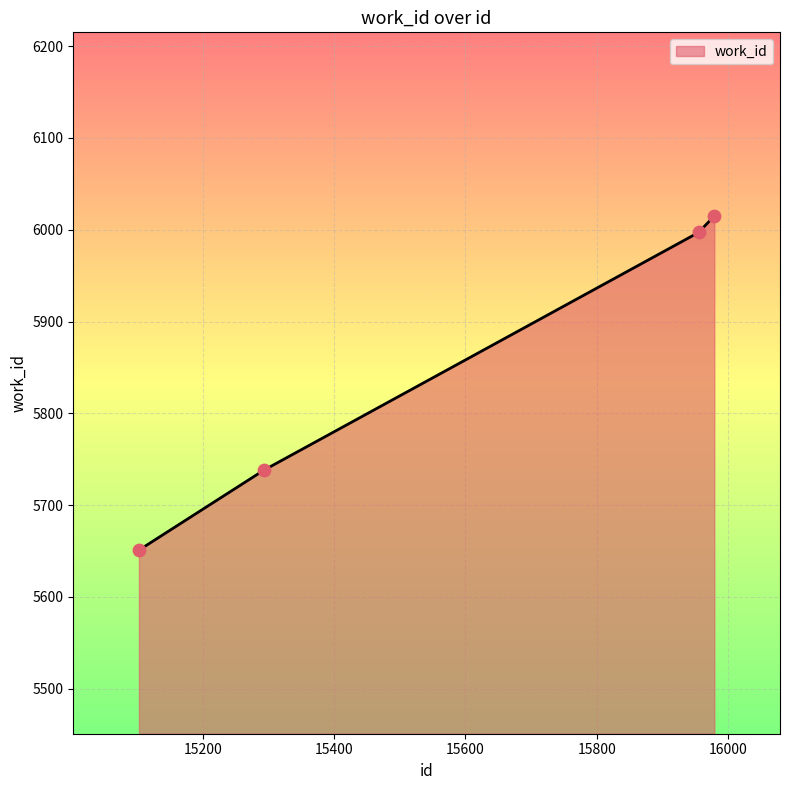

True or false: the data has more than 0 interior local peaks.

False